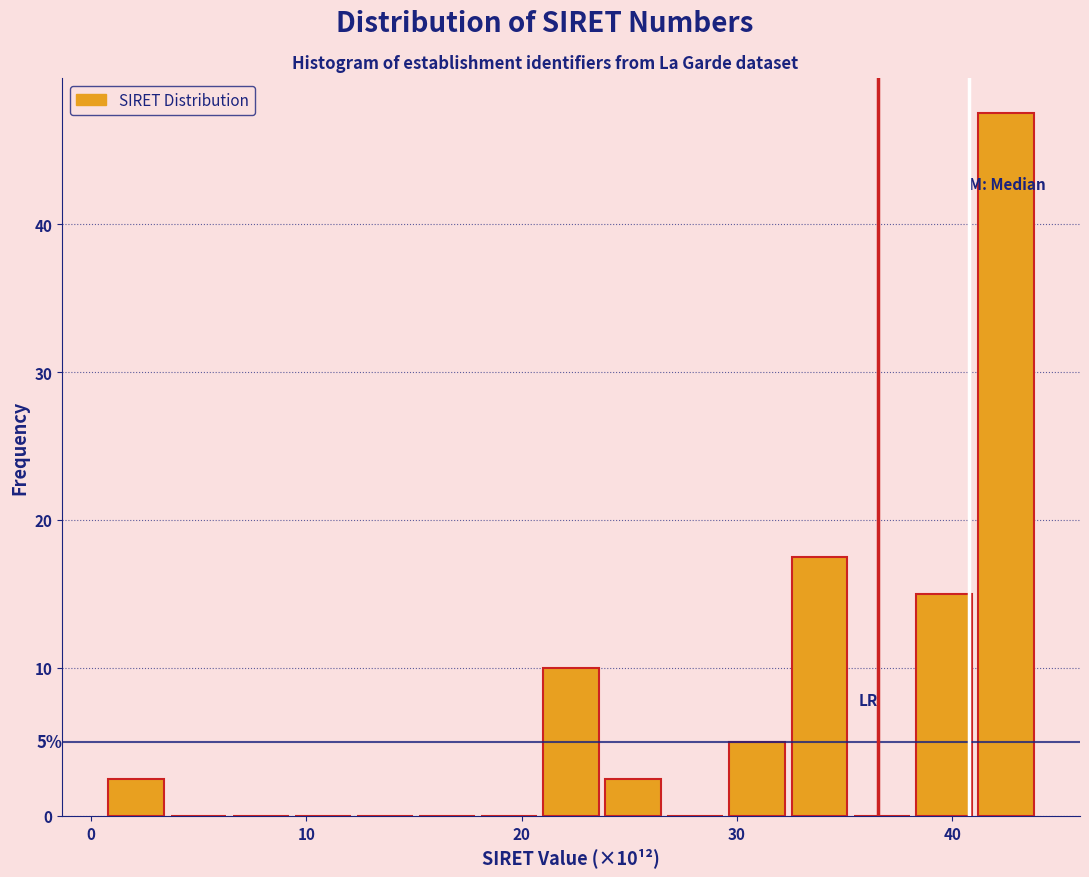

Read against the x-axis, roughly where is the centre of the tallest bar?

42